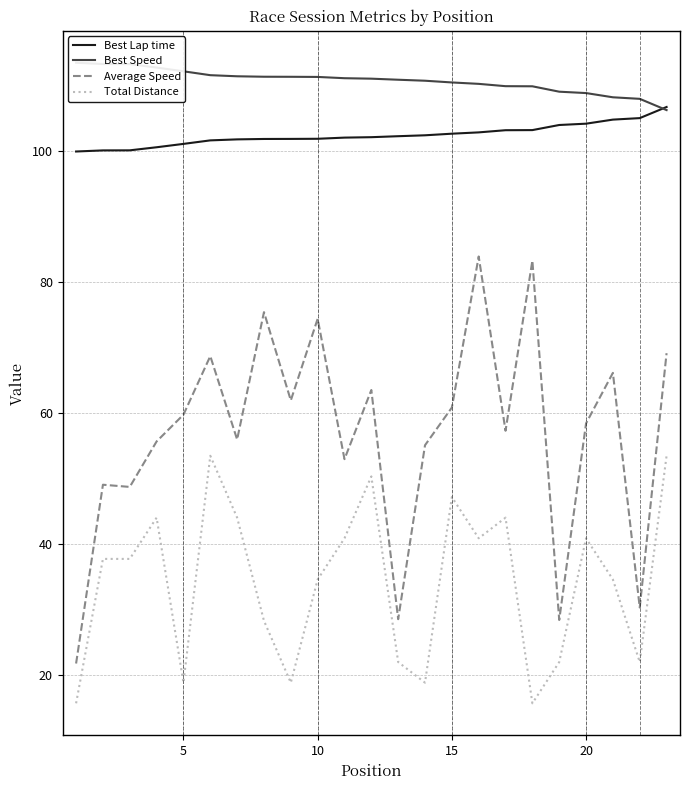

What is the highest value of the Total Distance series?

53.5